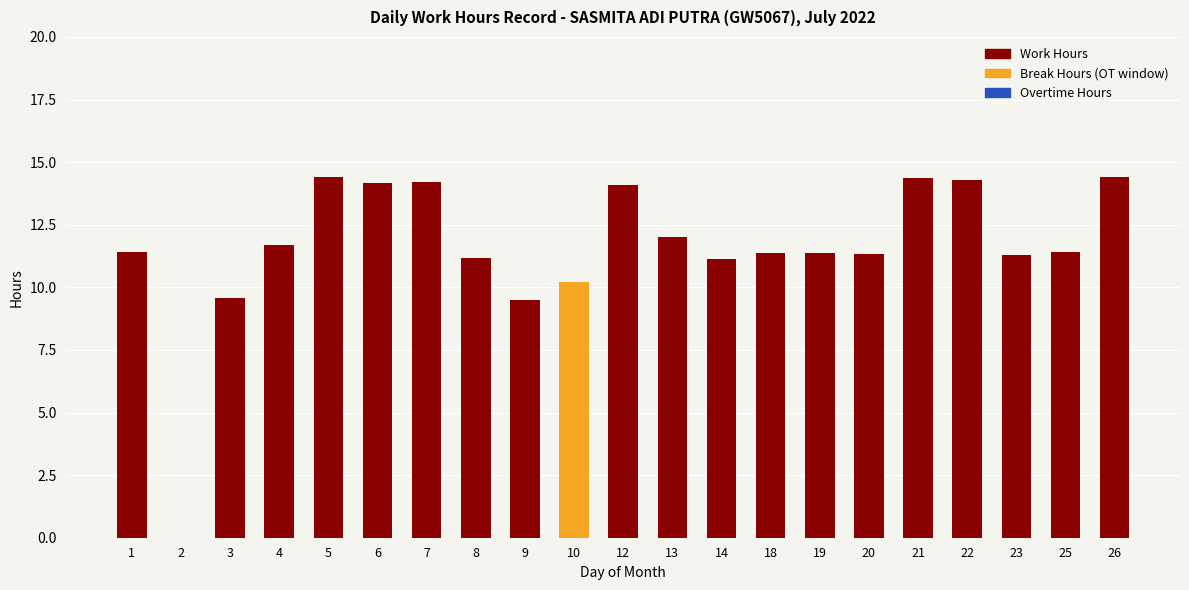

What is the sum of the Work Hours values at 14 and 8?

22.3